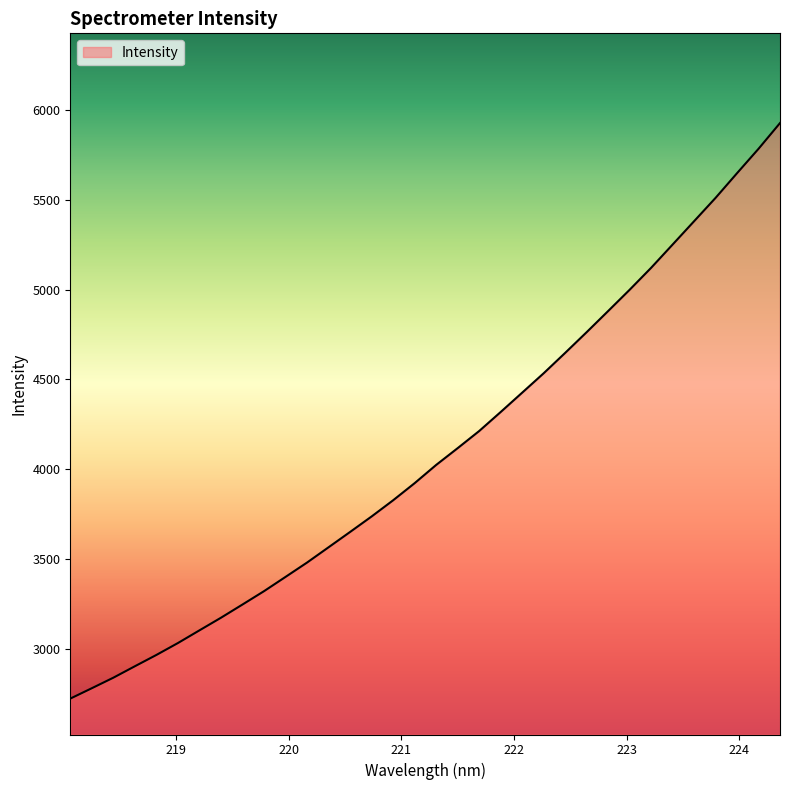

At which label is the value closest to 4324?

221.8812